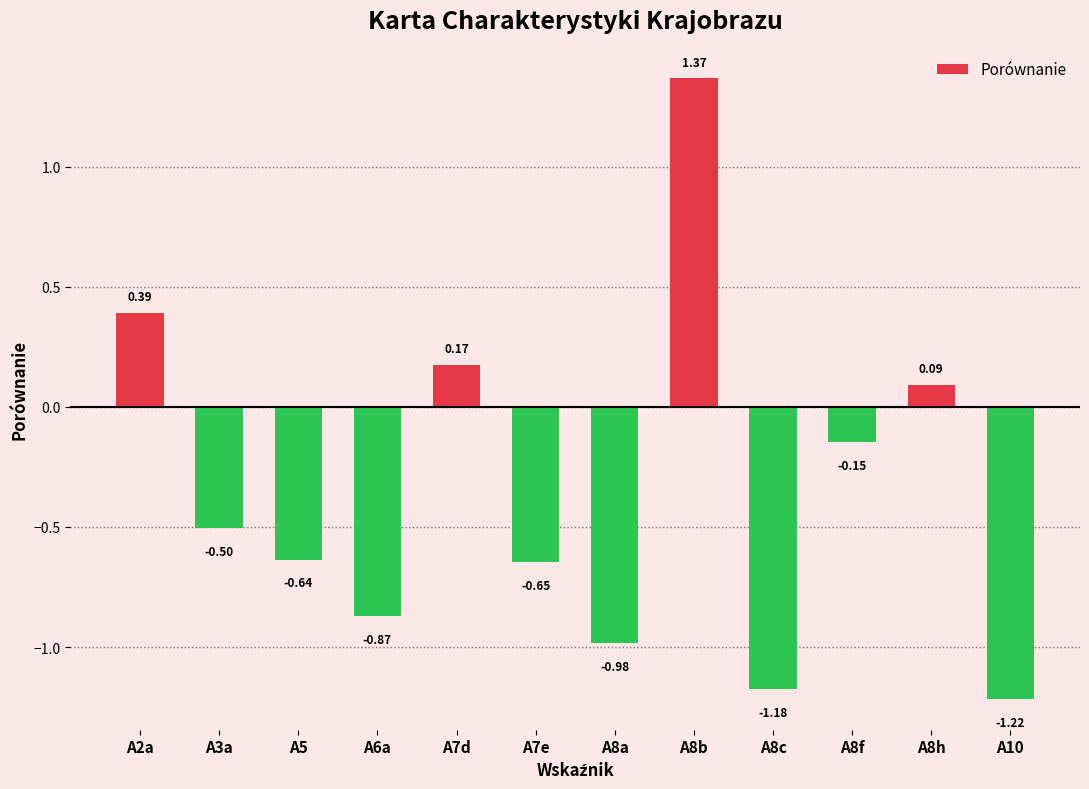

What is the difference between the maximum and second lowest values?

2.5